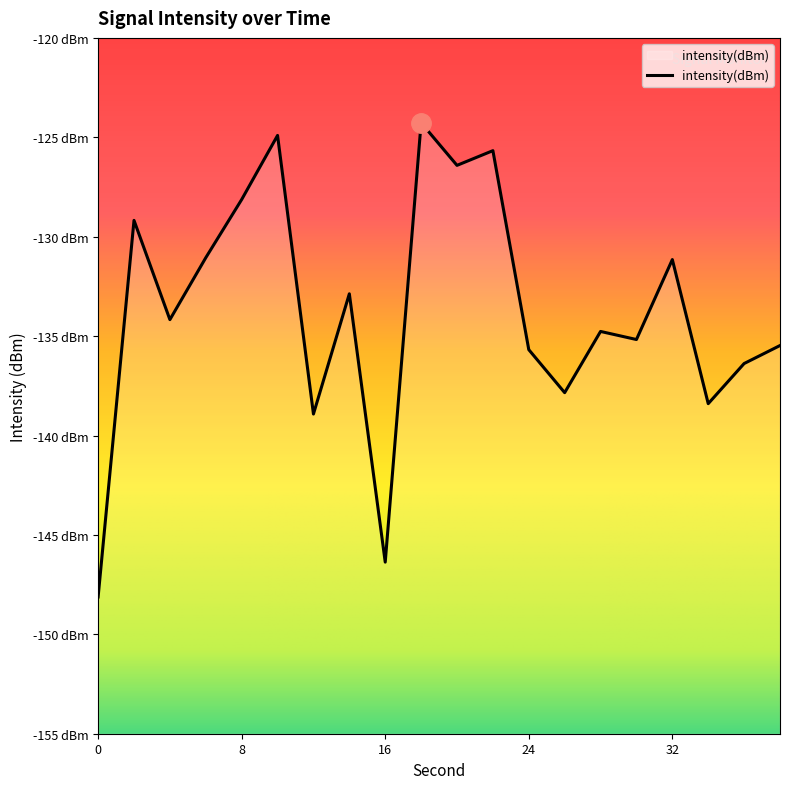

What is the difference between the maximum and second lowest values?

22.1